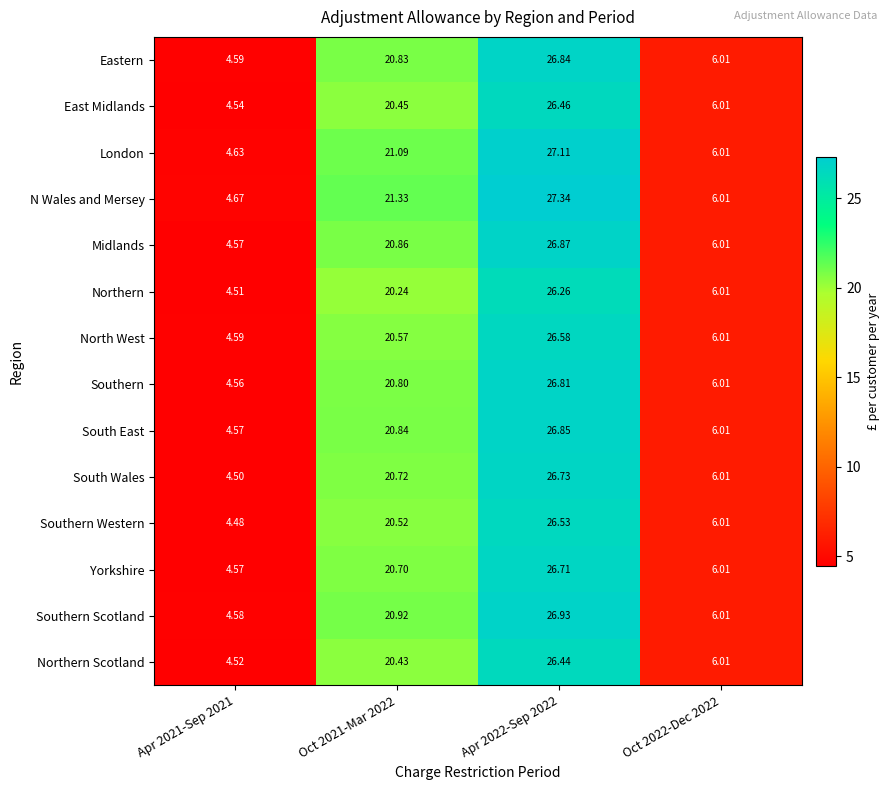

Which series has the widest spread of values?

N Wales and Mersey